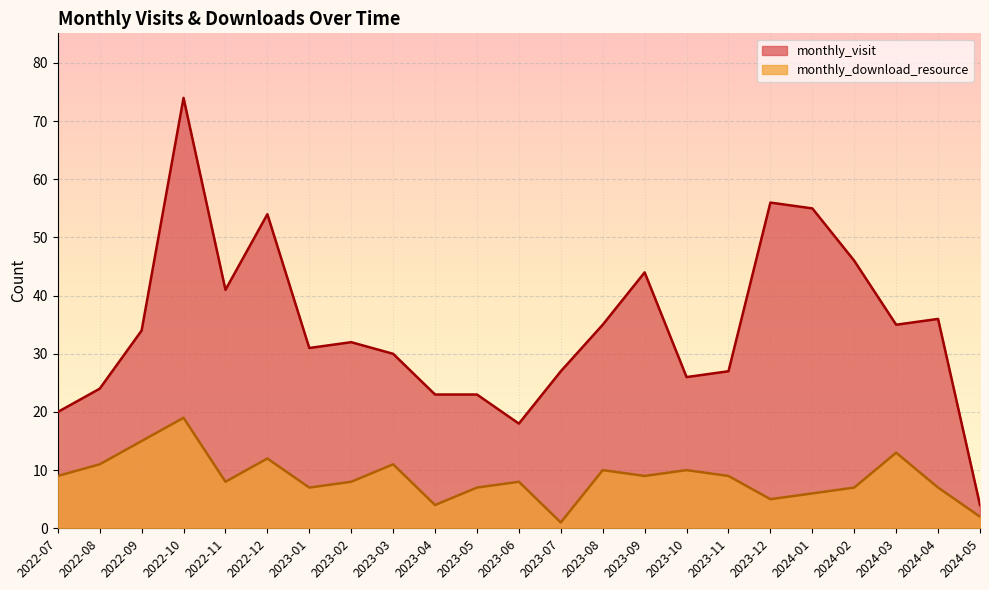

What are all the series names shown in the legend?

monthly_visit, monthly_download_resource